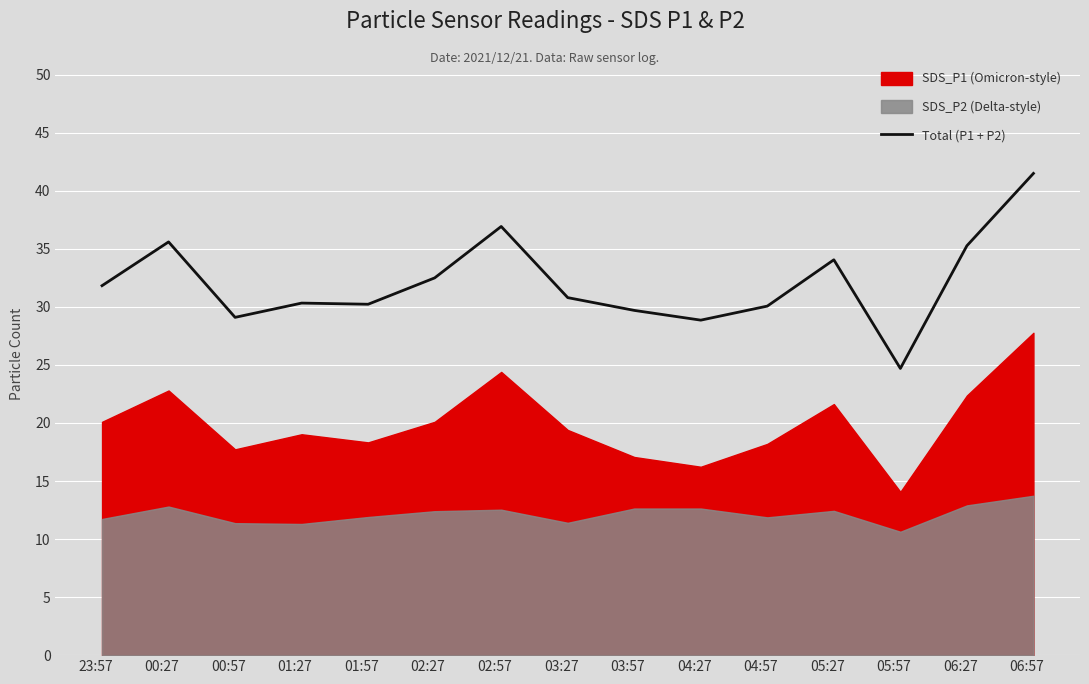

At which label does the data first exceed 30?

23:57